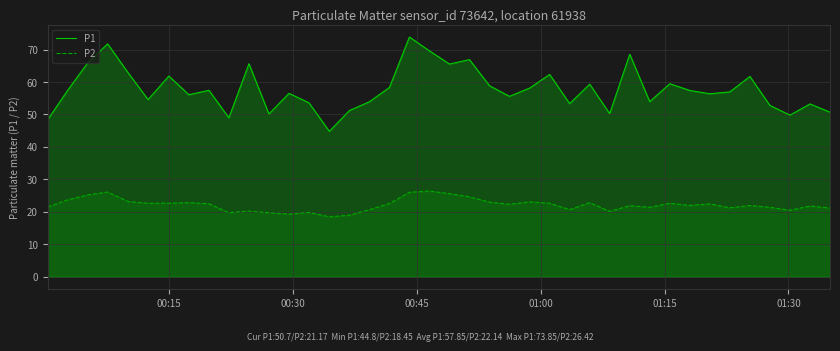

What is the difference between the maximum and minimum values in the P2 series?

8.0